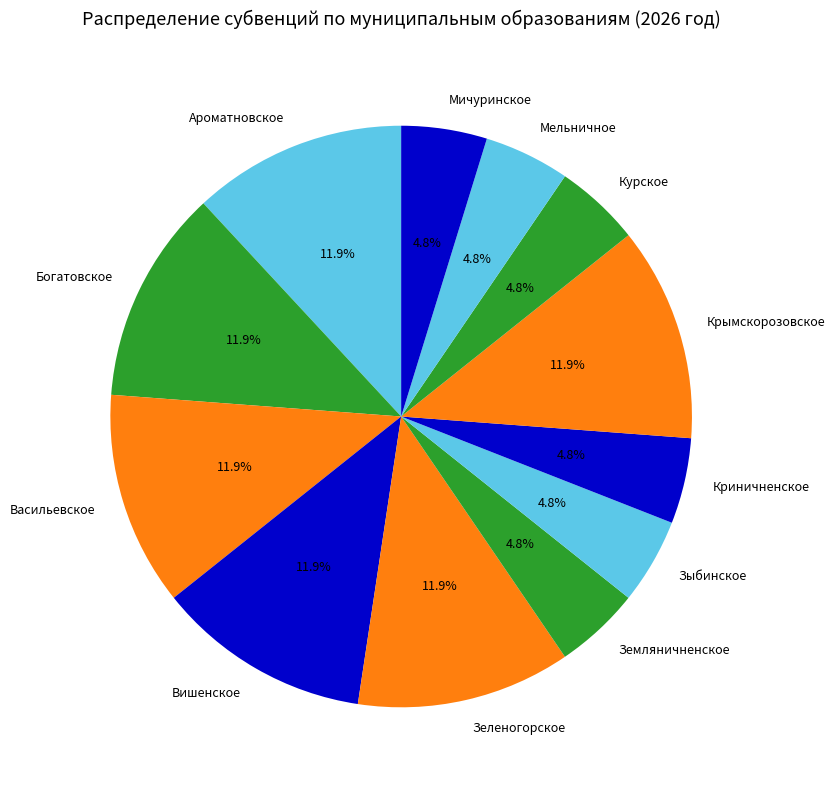

Is there any slice that represents more than half of the pie?

No